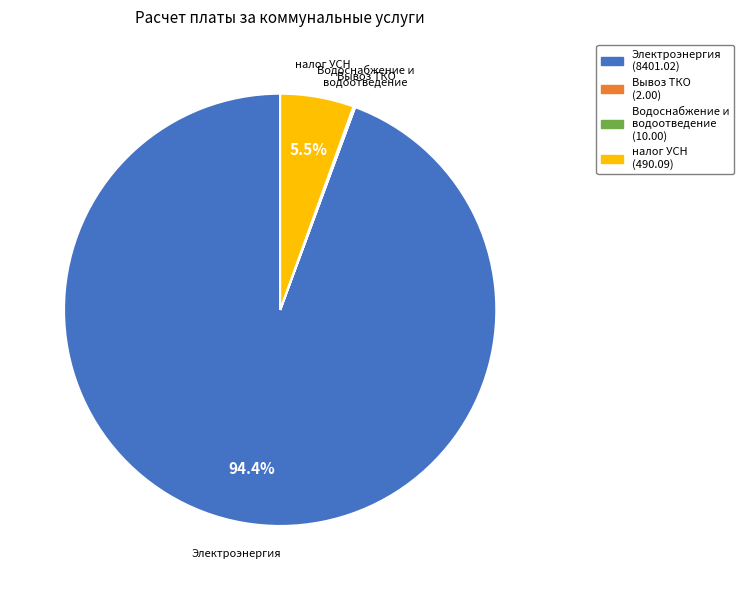

Is there any slice that represents more than half of the pie?

Yes